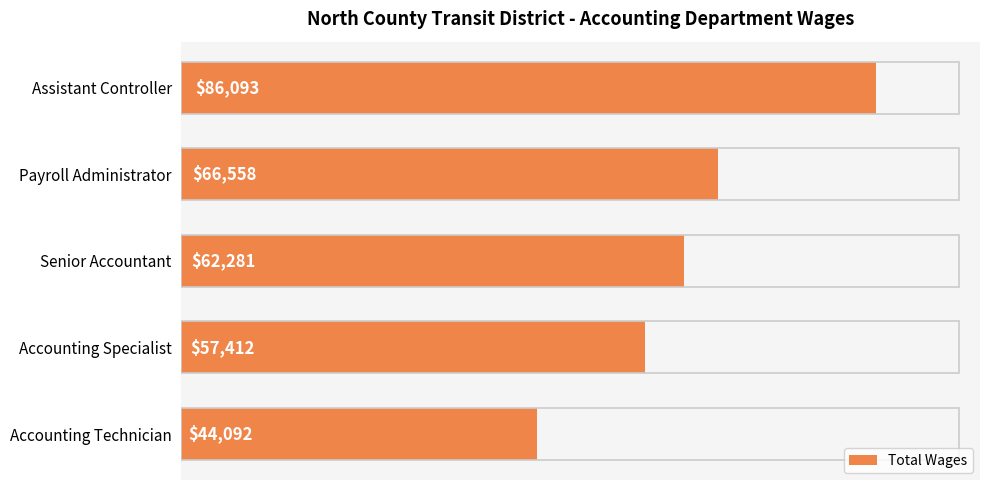

Rank the categories by value from lowest to highest.

Accounting Technician, Accounting Specialist, Senior Accountant, Payroll Administrator, Assistant Controller